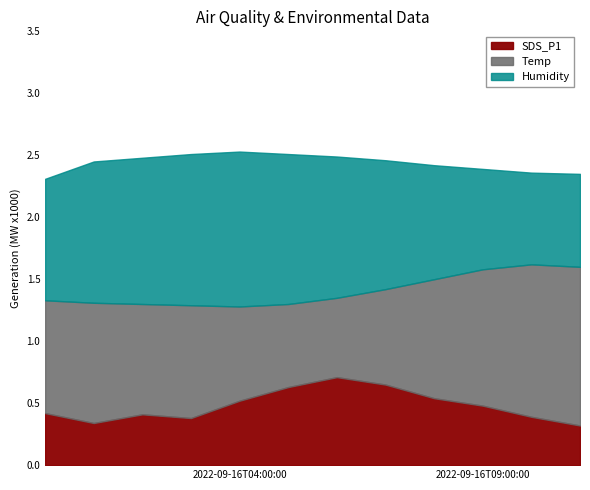

Does the chart have visible grid lines?

No